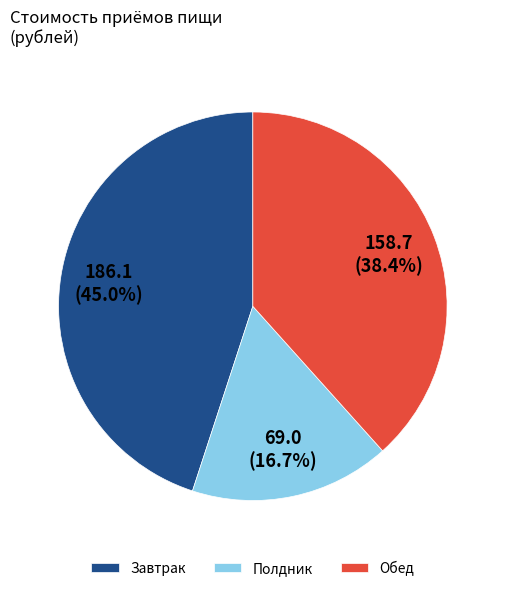

Is there a majority slice in this chart?

No